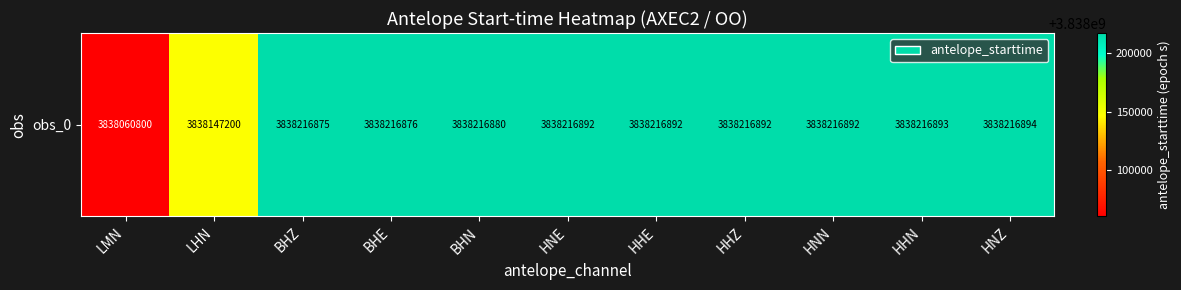

Is it true that the value at HHZ is 3838216891.9?

True